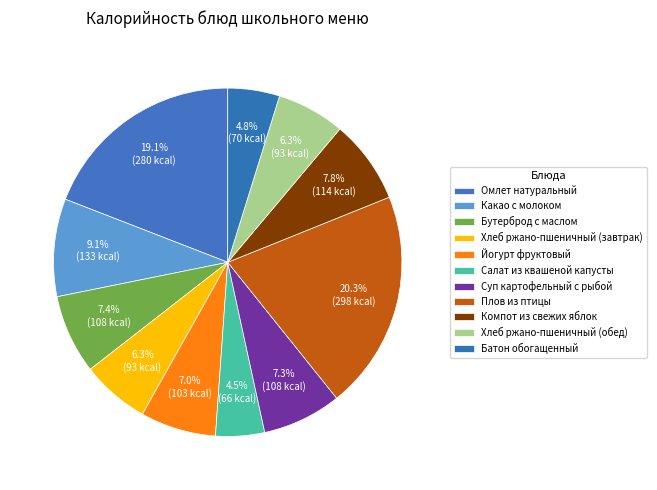

How many slices are in this pie chart?

11